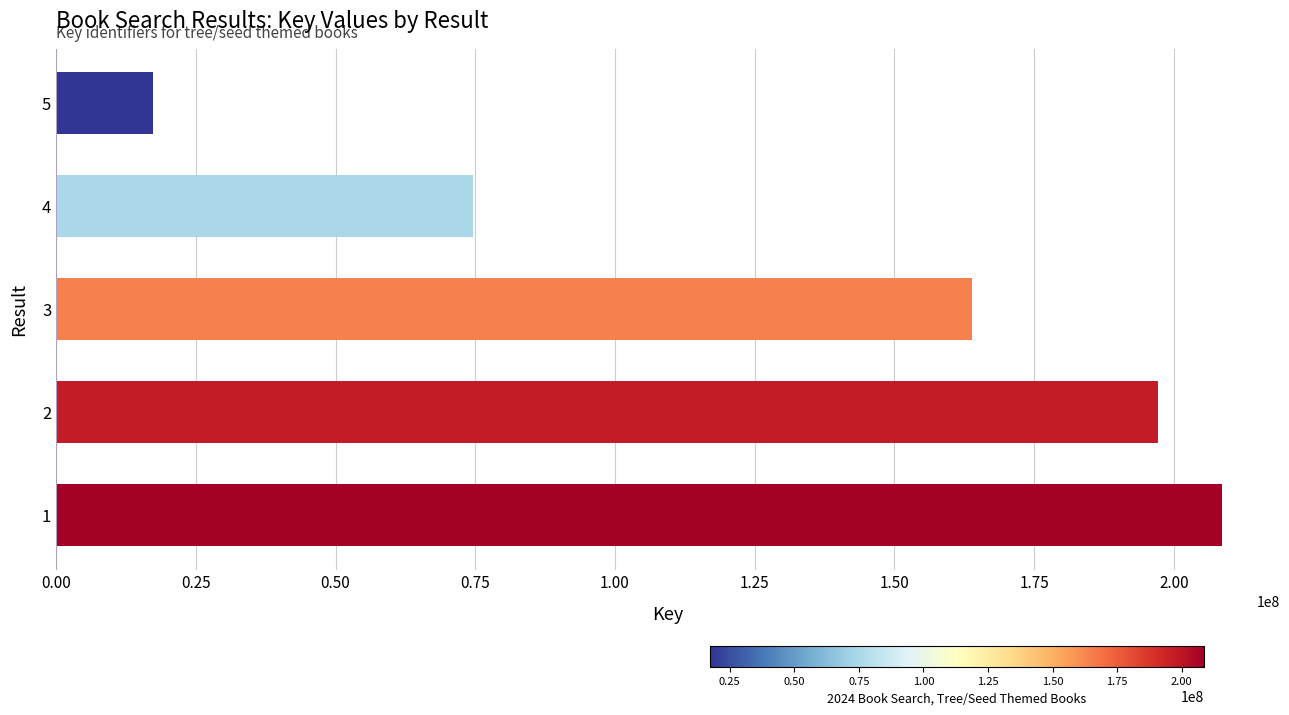

Read the value at 4, to the nearest 50.

74652250